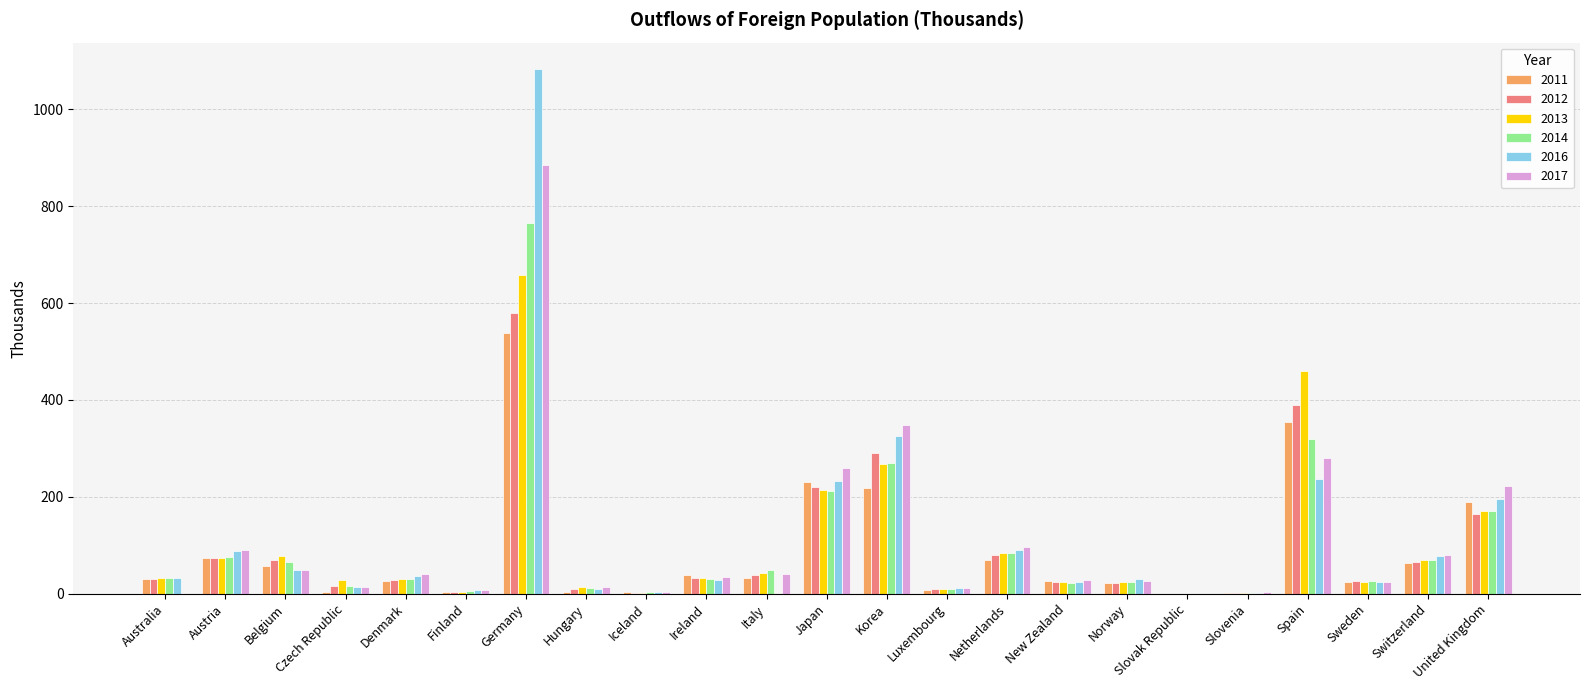

Where does the 2012 series first go above 29?

Australia